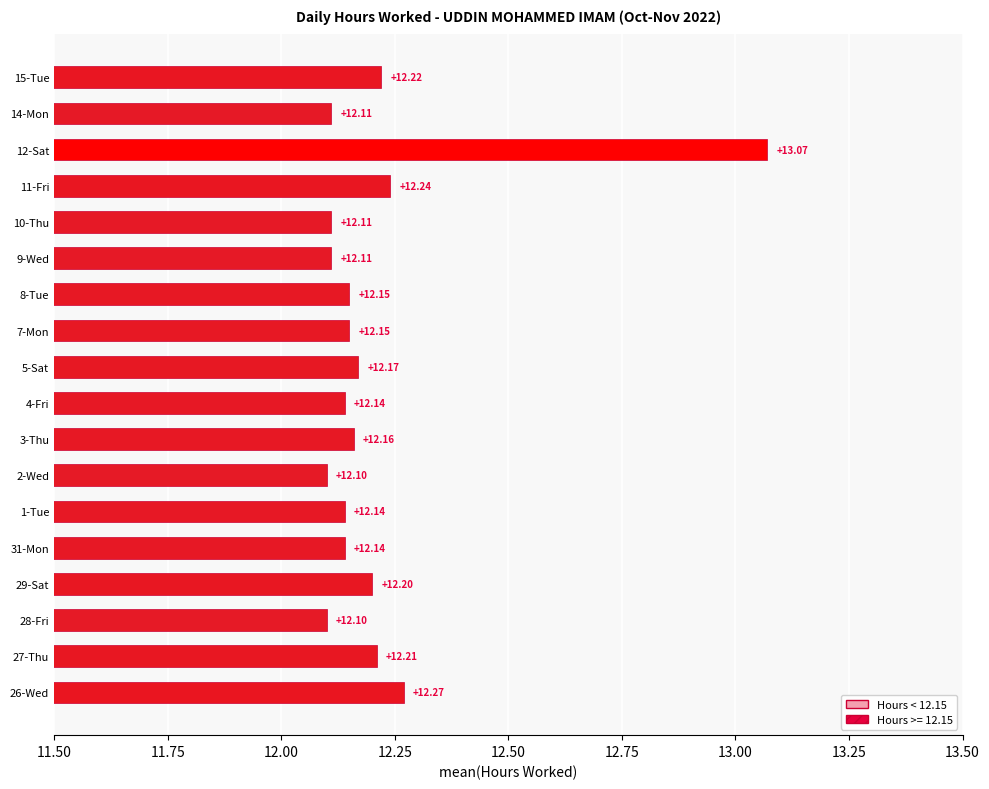

Which has a higher value, 5-Sat or 10-Thu?

5-Sat